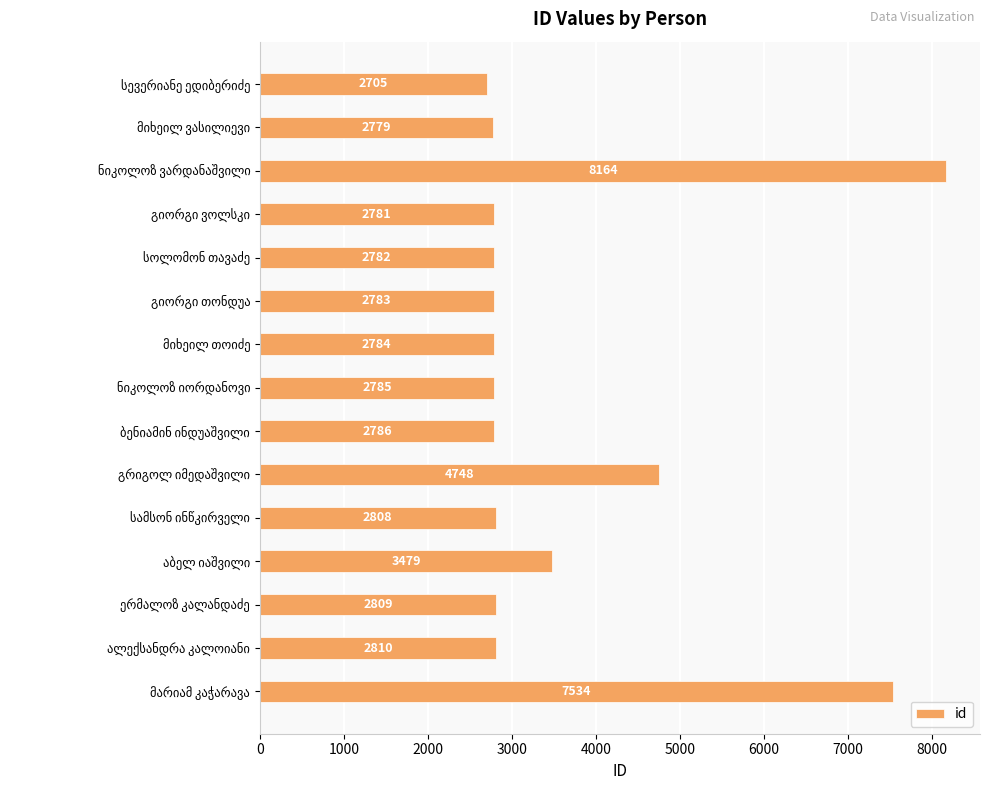

What is the value of the 9th bar from the top?

2786